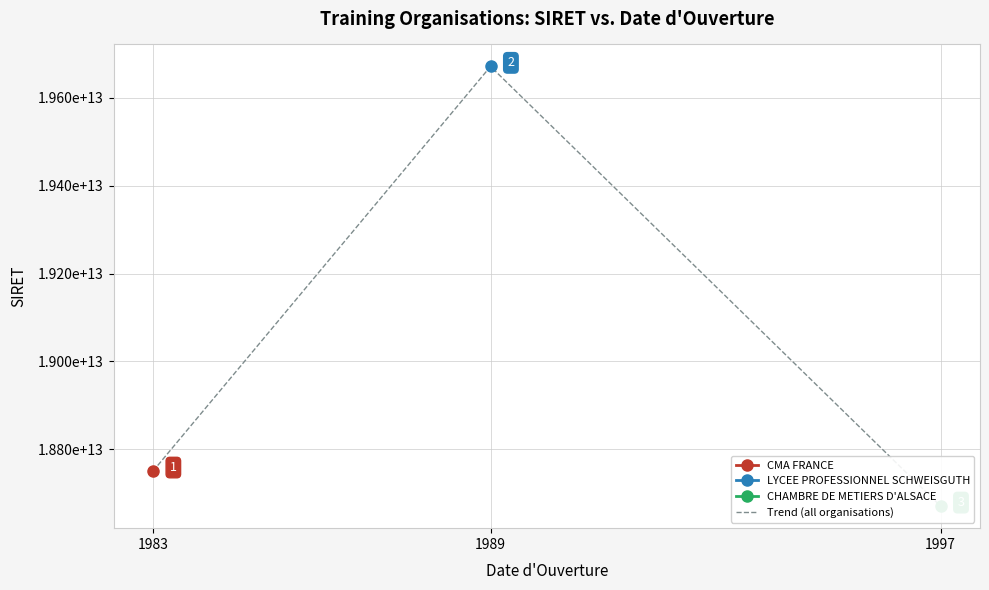

What is the minimum value shown in the chart?

18670223900093